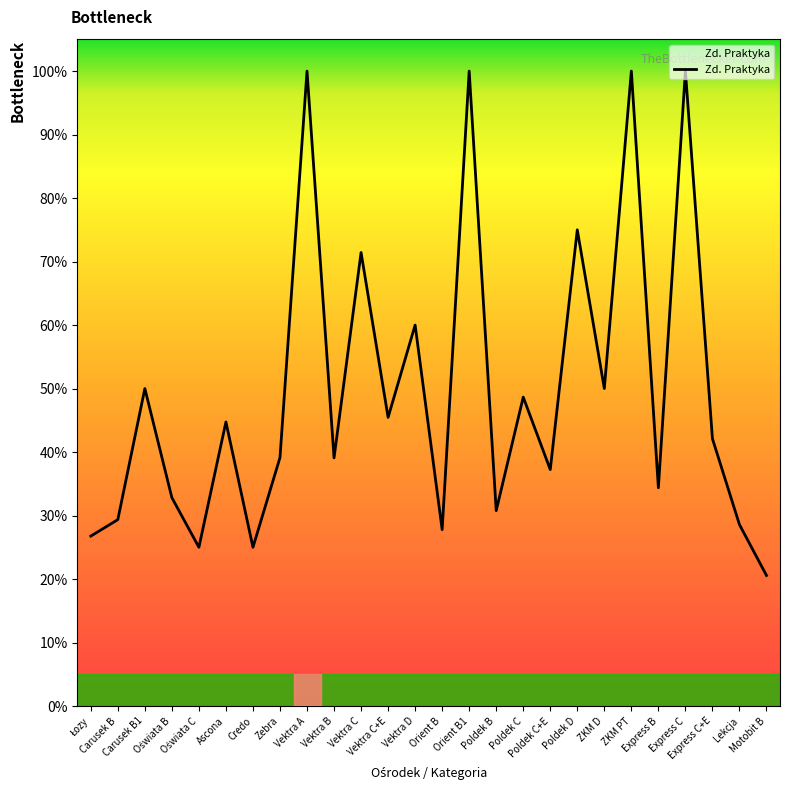

Is this an area chart (filled region under the line)?

No